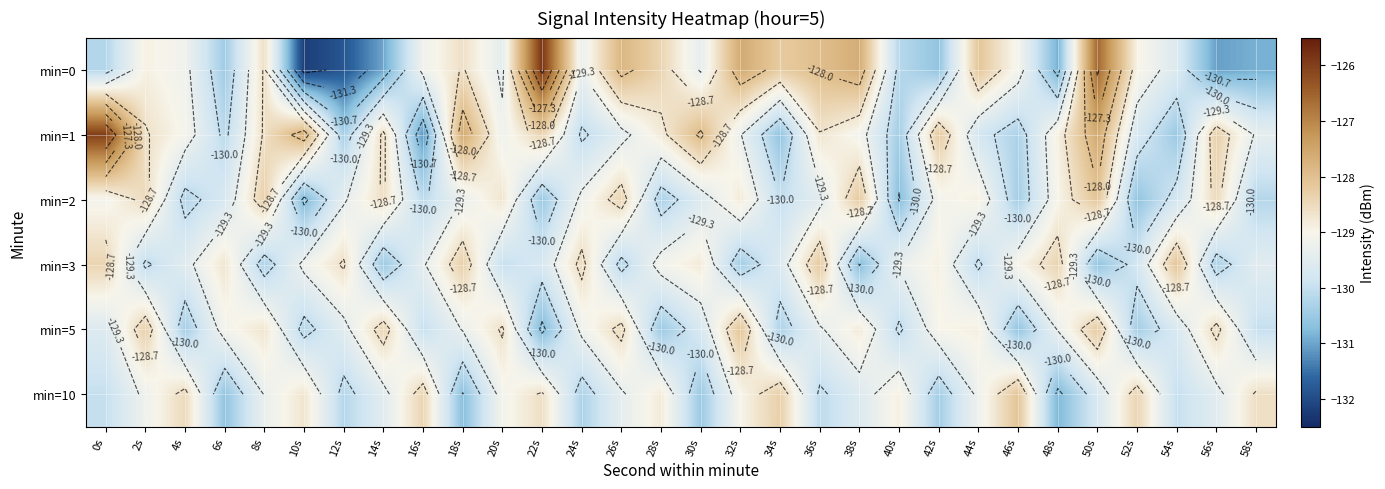

True or false: min=1 has a value of -129.1 at 38s.

True